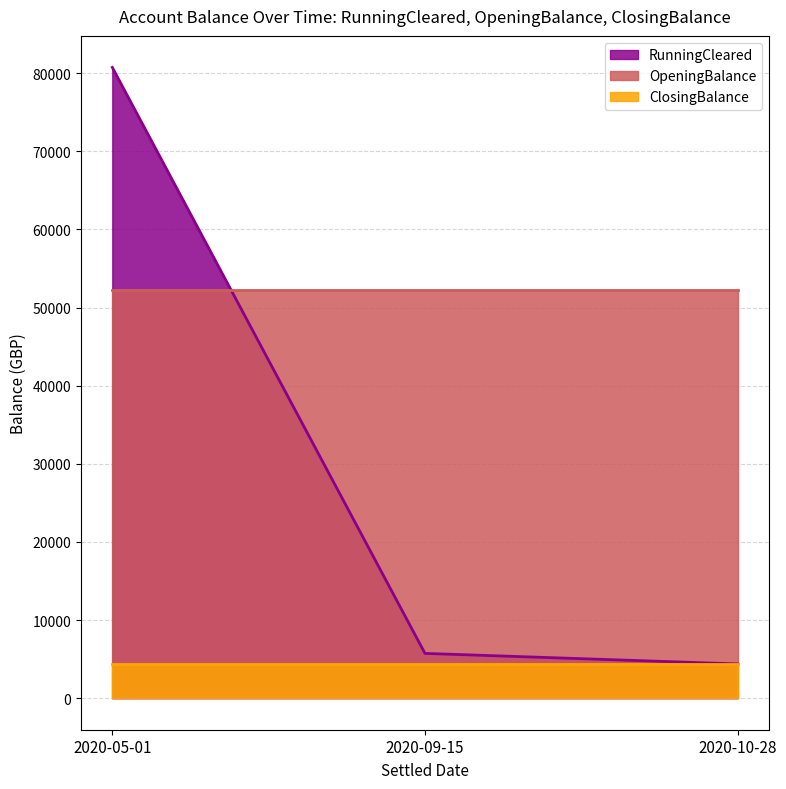

At how many categories does at least one series exceed 71298?

1